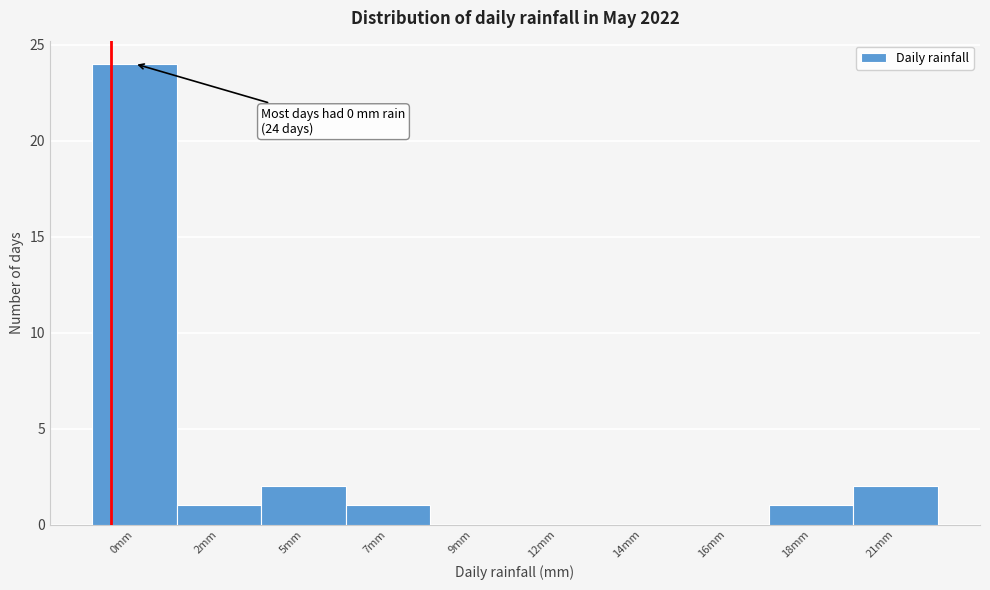

Reading right to left, extract all data points from this chart.

21mm=2	18mm=1	16mm=0	14mm=0	12mm=0	9mm=0	7mm=1	5mm=2	2mm=1	0mm=24